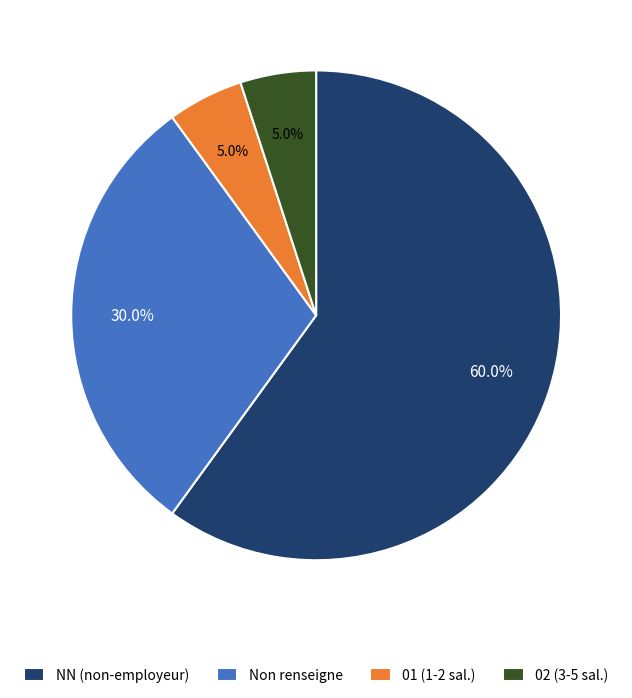

What is the largest slice in the pie chart?

NN (non-employeur)